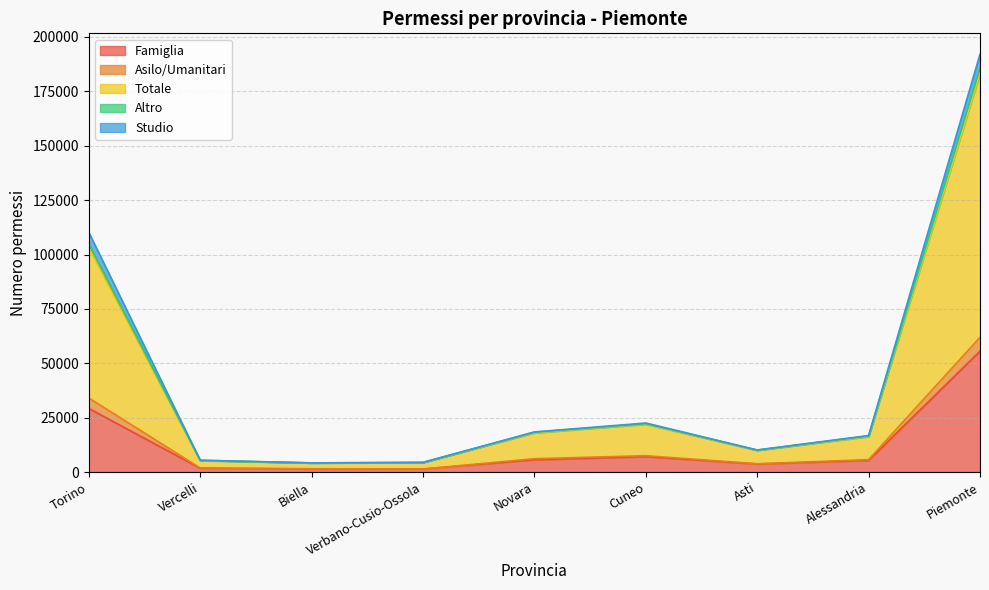

What is the label of the 8th point from the left?

Alessandria